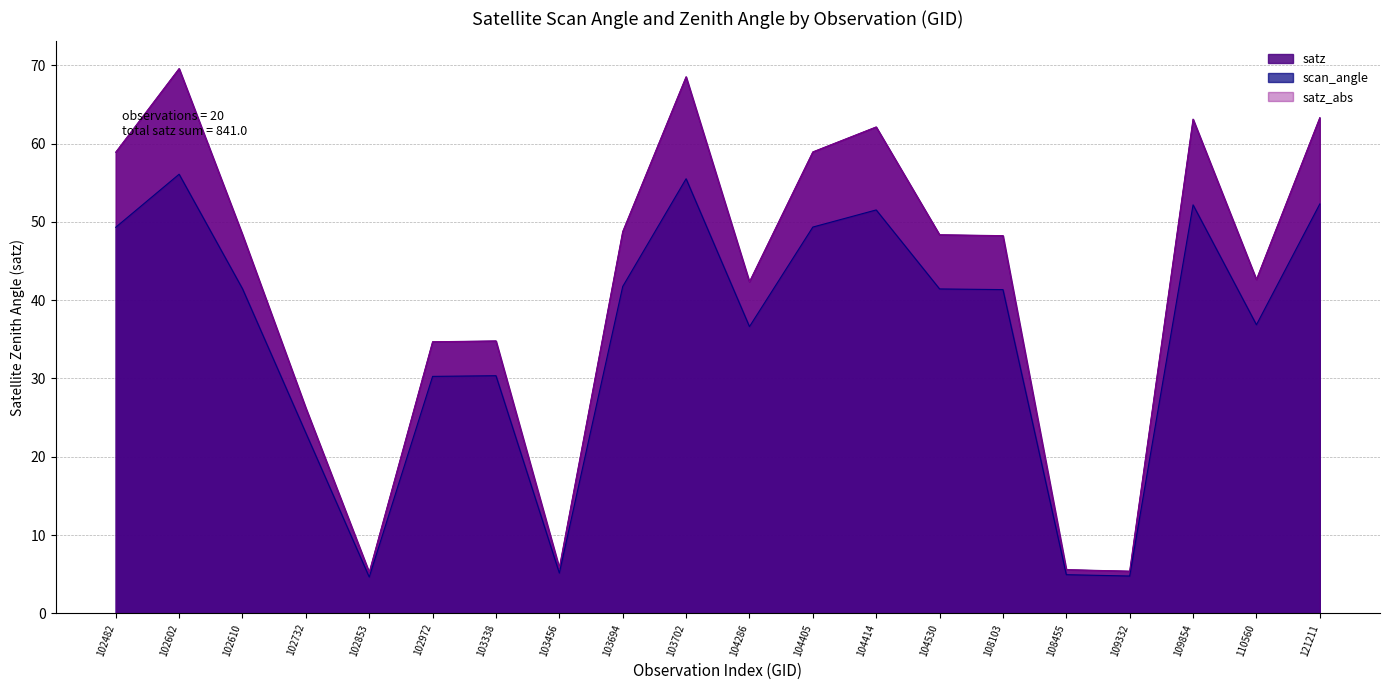

The scan_angle series shows 55.5 at 103702. True or false?

True